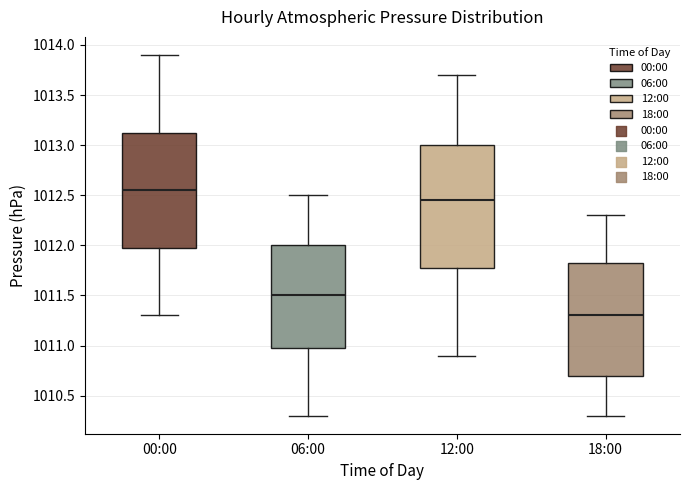

Which box is the tallest, from its lower edge to its upper edge?

12:00